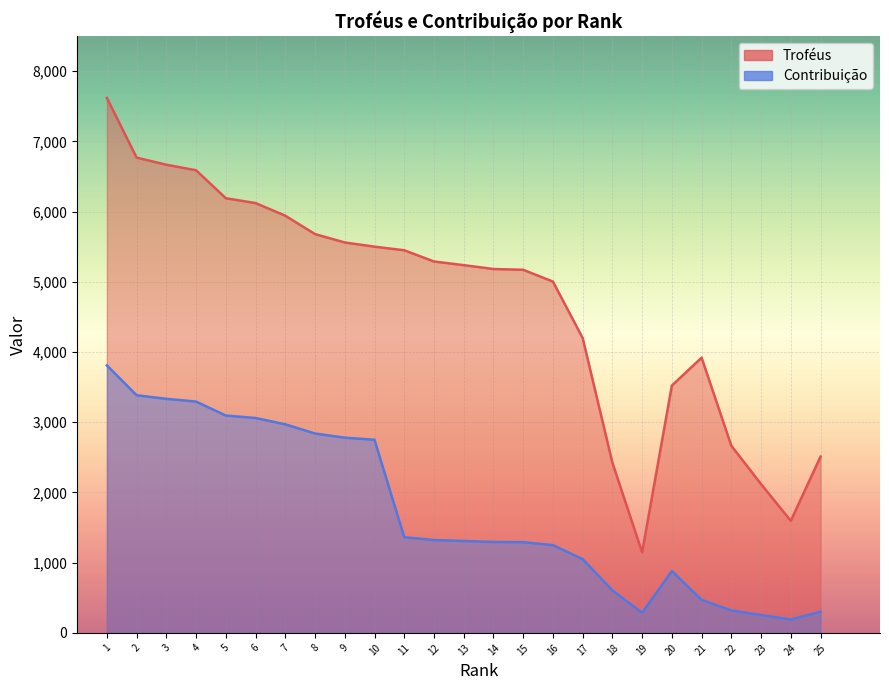

In Contribuição, how many points are higher than both neighbors (excluding endpoints)?

1